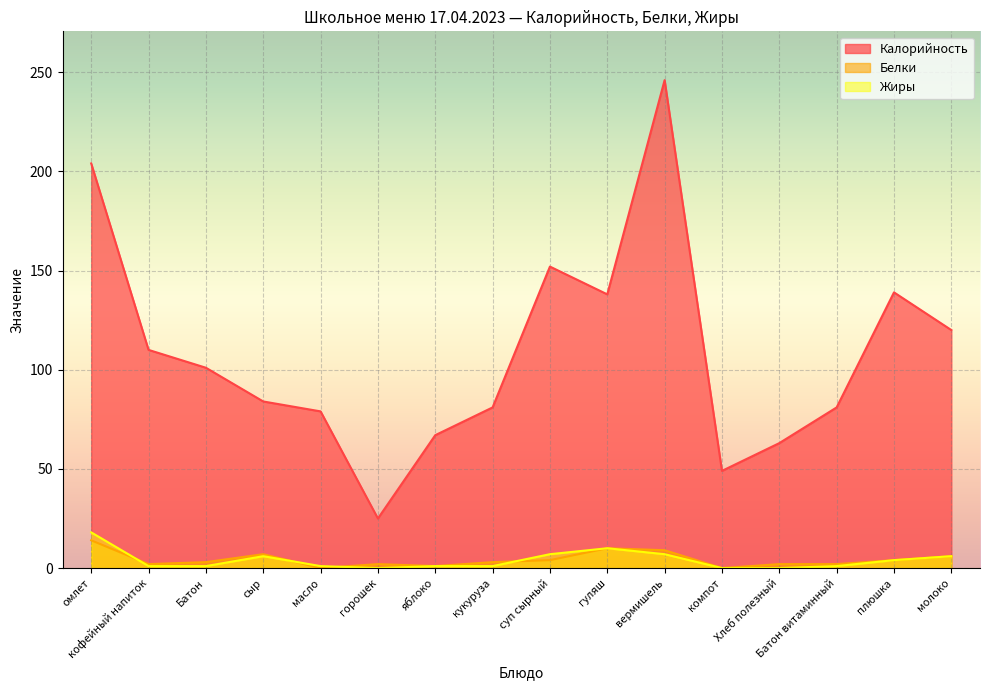

Where is the first local maximum for Калорийность?

суп сырный